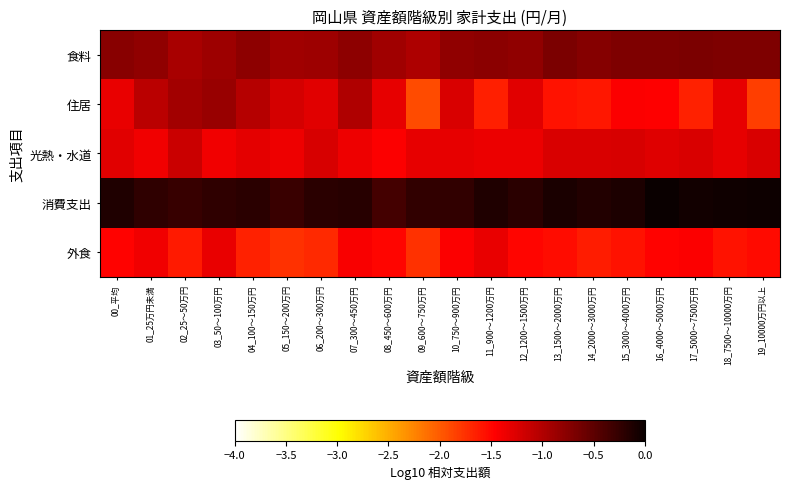

Reading left to right, list all the values displayed in this chart.

食料: 00_平均=-0.8	01_25万円未満=-0.8	02_25～50万円=-1.0	03_50～100万円=-0.9	04_100～150万円=-0.8	05_150～200万円=-0.9	06_200～300万円=-0.9	07_300～450万円=-0.8	08_450～600万円=-0.9	09_600～750万円=-1.0	10_750～900万円=-0.8	11_900～1200万円=-0.8	12_1200～1500万円=-0.8	13_1500～2000万円=-0.7	14_2000～3000万円=-0.7	15_3000～4000万円=-0.7	16_4000～5000万円=-0.7	17_5000～7500万円=-0.7	18_7500～10000万円=-0.7	19_10000万円以上=-0.7
住居: 00_平均=-1.3	01_25万円未満=-1.1	02_25～50万円=-0.9	03_50～100万円=-0.9	04_100～150万円=-1.0	05_150～200万円=-1.2	06_200～300万円=-1.3	07_300～450万円=-1.0	08_450～600万円=-1.3	09_600～750万円=-1.9	10_750～900万円=-1.2	11_900～1200万円=-1.6	12_1200～1500万円=-1.3	13_1500～2000万円=-1.6	14_2000～3000万円=-1.6	15_3000～4000万円=-1.4	16_4000～5000万円=-1.5	17_5000～7500万円=-1.7	18_7500～10000万円=-1.3	19_10000万円以上=-1.8
光熱・水道: 00_平均=-1.3	01_25万円未満=-1.4	02_25～50万円=-1.2	03_50～100万円=-1.4	04_100～150万円=-1.3	05_150～200万円=-1.4	06_200～300万円=-1.2	07_300～450万円=-1.4	08_450～600万円=-1.4	09_600～750万円=-1.3	10_750～900万円=-1.3	11_900～1200万円=-1.4	12_1200～1500万円=-1.4	13_1500～2000万円=-1.2	14_2000～3000万円=-1.2	15_3000～4000万円=-1.2	16_4000～5000万円=-1.3	17_5000～7500万円=-1.2	18_7500～10000万円=-1.3	19_10000万円以上=-1.2
消費支出: 00_平均=-0.1	01_25万円未満=-0.2	02_25～50万円=-0.3	03_50～100万円=-0.2	04_100～150万円=-0.2	05_150～200万円=-0.3	06_200～300万円=-0.2	07_300～450万円=-0.2	08_450～600万円=-0.4	09_600～750万円=-0.2	10_750～900万円=-0.2	11_900～1200万円=-0.1	12_1200～1500万円=-0.2	13_1500～2000万円=-0.1	14_2000～3000万円=-0.1	15_3000～4000万円=-0.1	16_4000～5000万円=0.0	17_5000～7500万円=-0.1	18_7500～10000万円=-0.0	19_10000万円以上=-0.0
外食: 00_平均=-1.5	01_25万円未満=-1.4	02_25～50万円=-1.6	03_50～100万円=-1.3	04_100～150万円=-1.7	05_150～200万円=-1.8	06_200～300万円=-1.7	07_300～450万円=-1.4	08_450～600万円=-1.5	09_600～750万円=-1.8	10_750～900万円=-1.5	11_900～1200万円=-1.3	12_1200～1500万円=-1.5	13_1500～2000万円=-1.5	14_2000～3000万円=-1.6	15_3000～4000万円=-1.6	16_4000～5000万円=-1.5	17_5000～7500万円=-1.4	18_7500～10000万円=-1.6	19_10000万円以上=-1.5